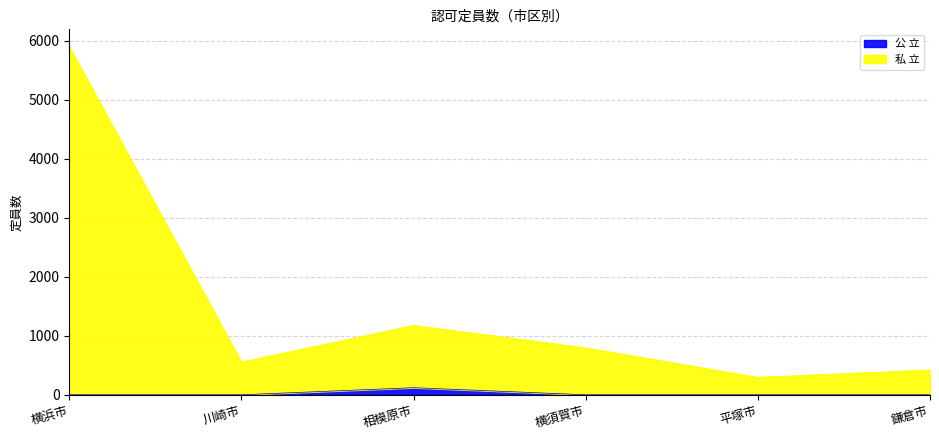

At which category is the sum across all series the highest?

横浜市